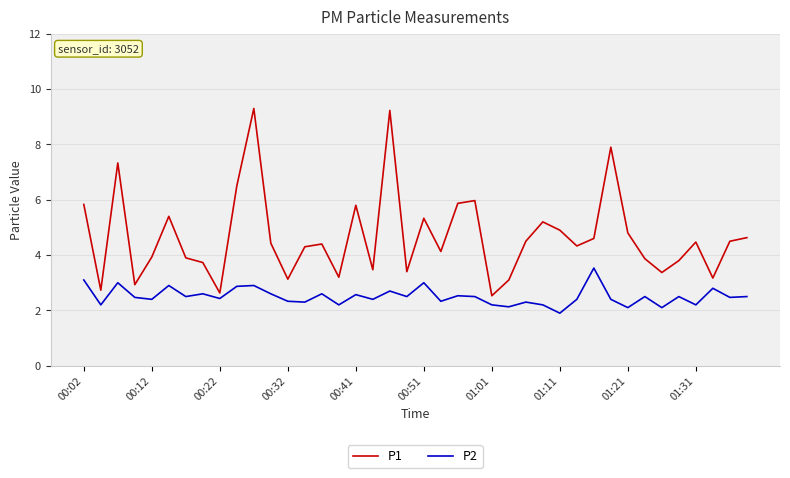

Rank the series by their maximum value, from lowest to highest.

P2, P1